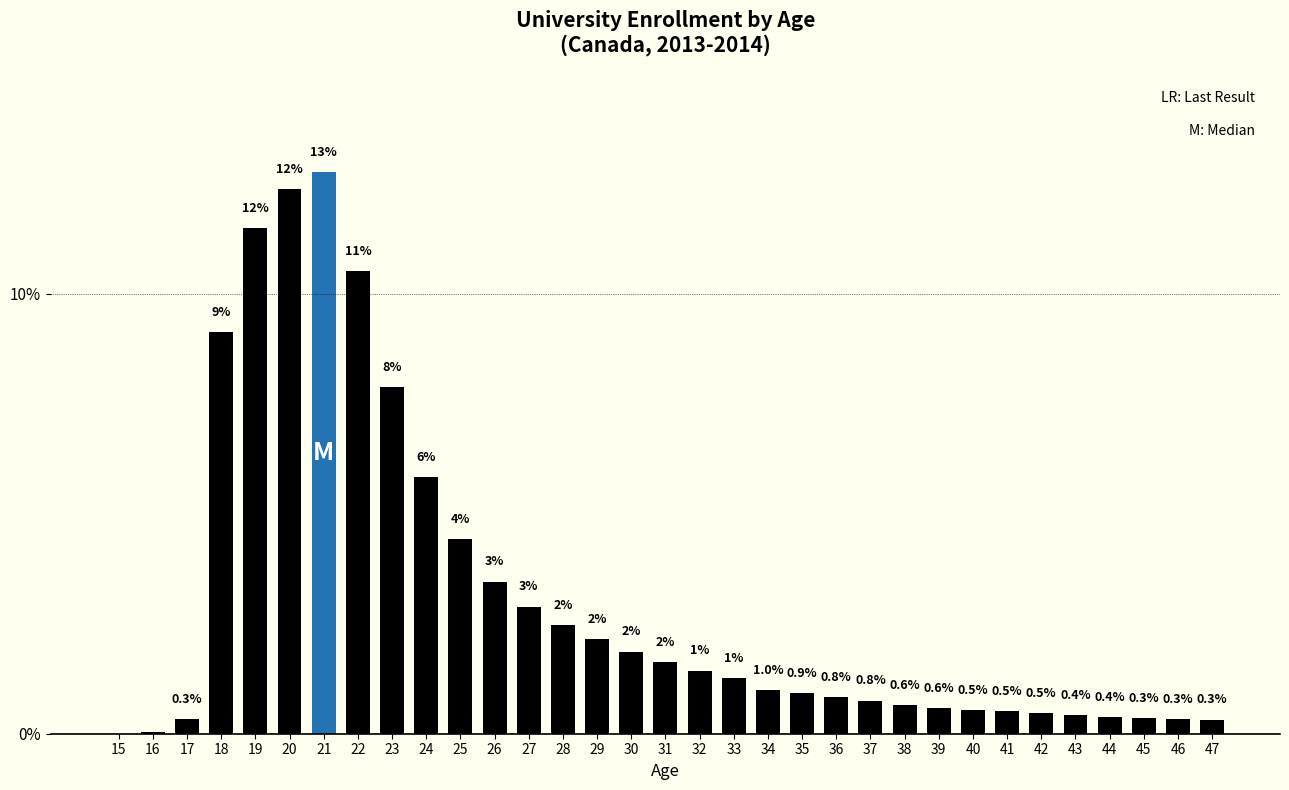

The value at 23 is 7.9. True or false?

True